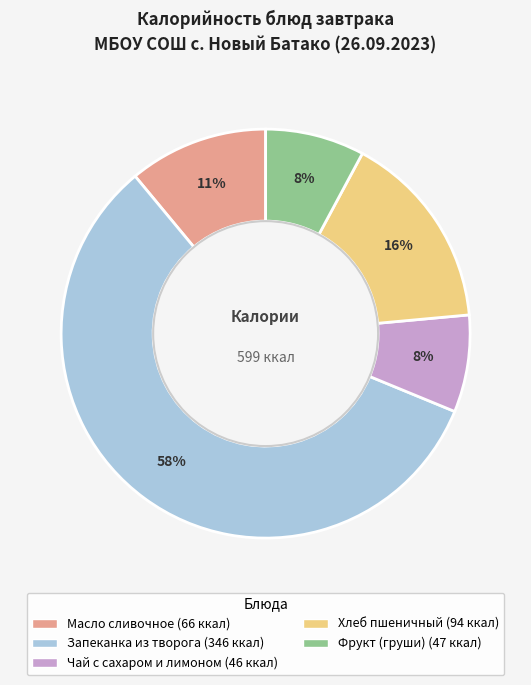

Which slice is the largest?

Запеканка из творога